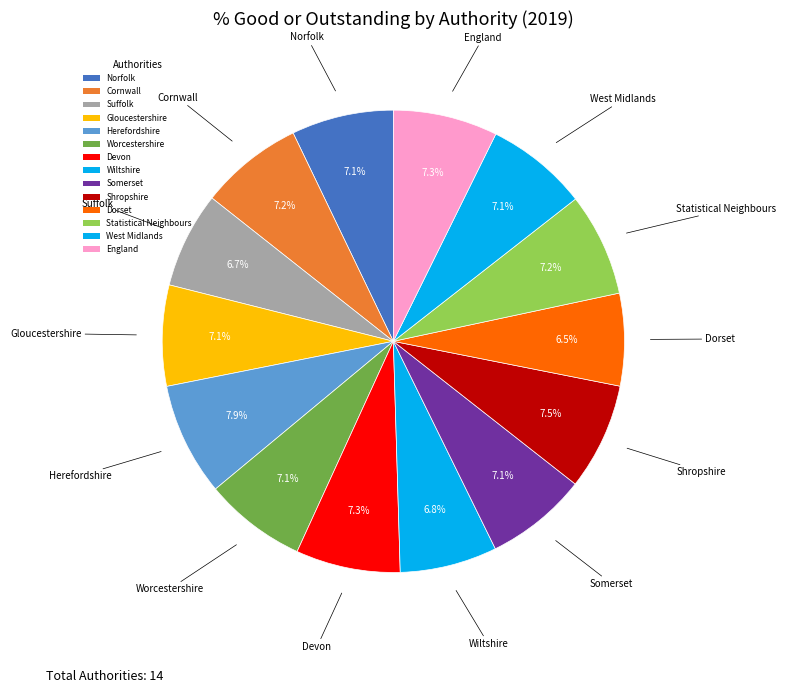

How many segments does this pie chart have?

14